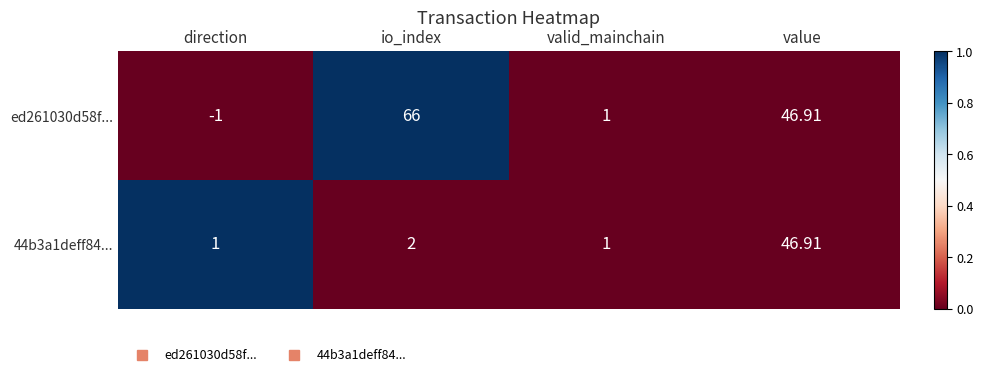

Is the value of 44b3a1deff84... at io_index greater than the value of ed261030d58f... at direction?

Yes